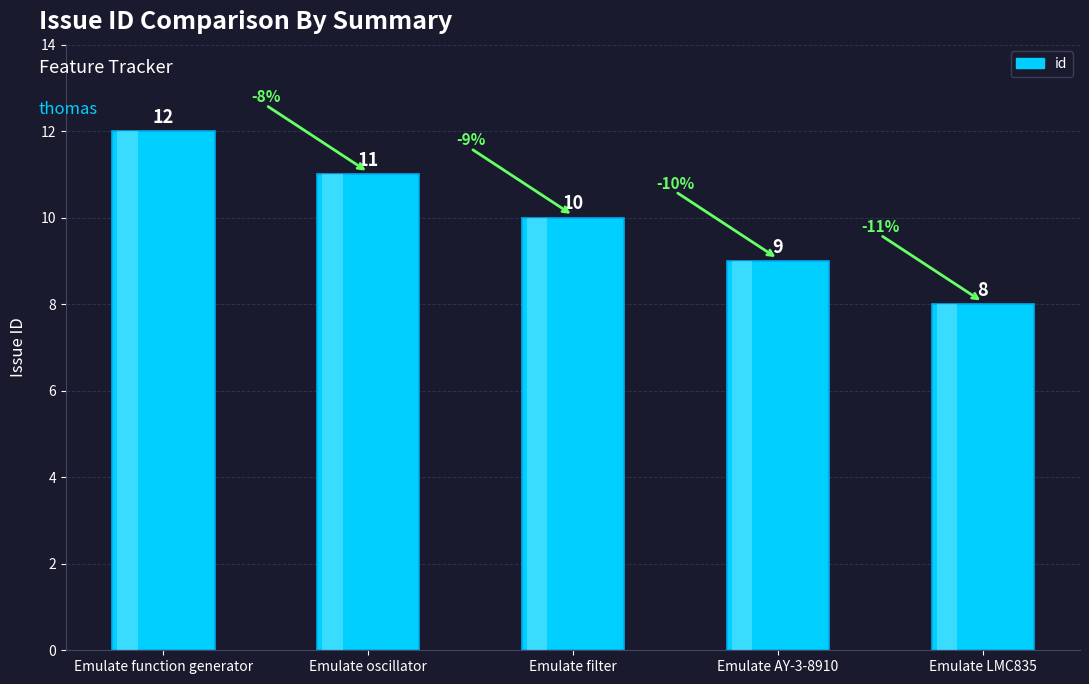

Rank the categories by value from lowest to highest.

Emulate LMC835, Emulate AY-3-8910, Emulate filter, Emulate oscillator, Emulate function generator